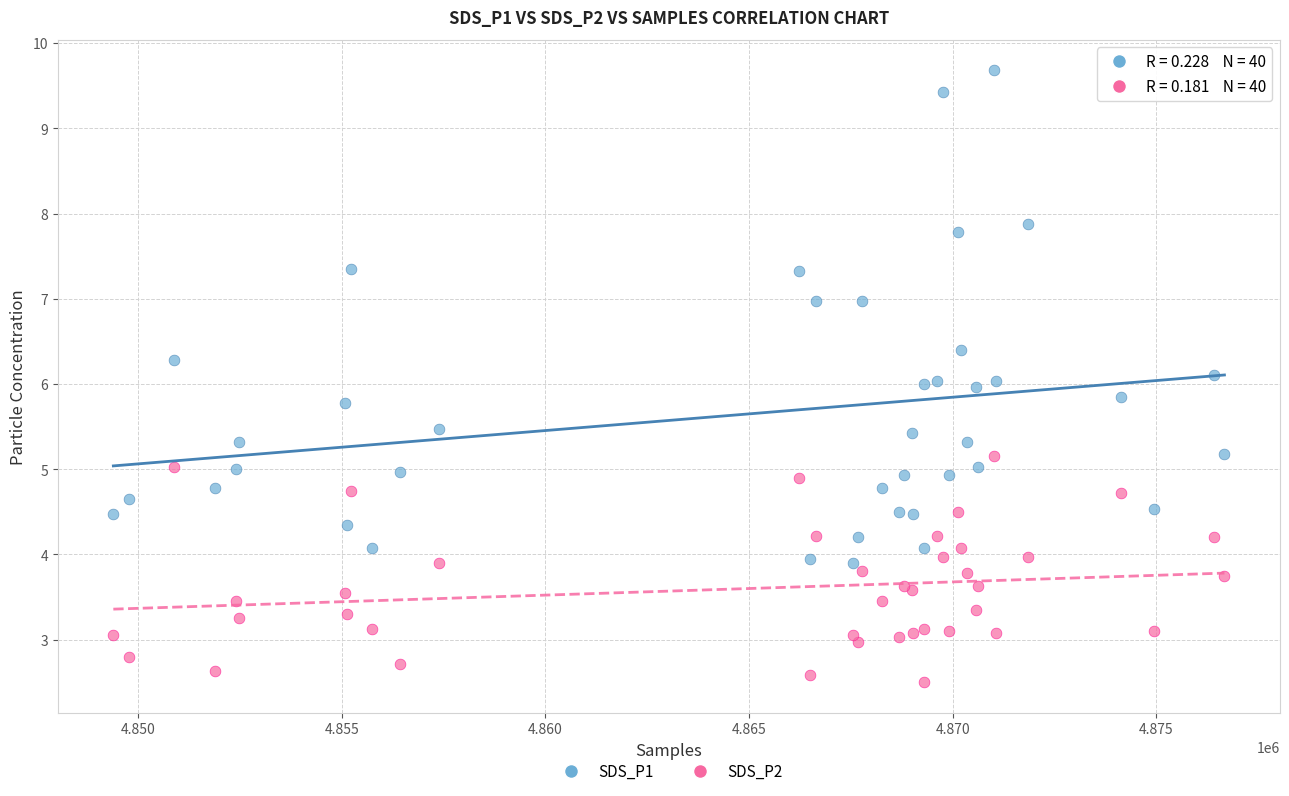

Which series has the largest Y range (max minus min)?

SDS_P1